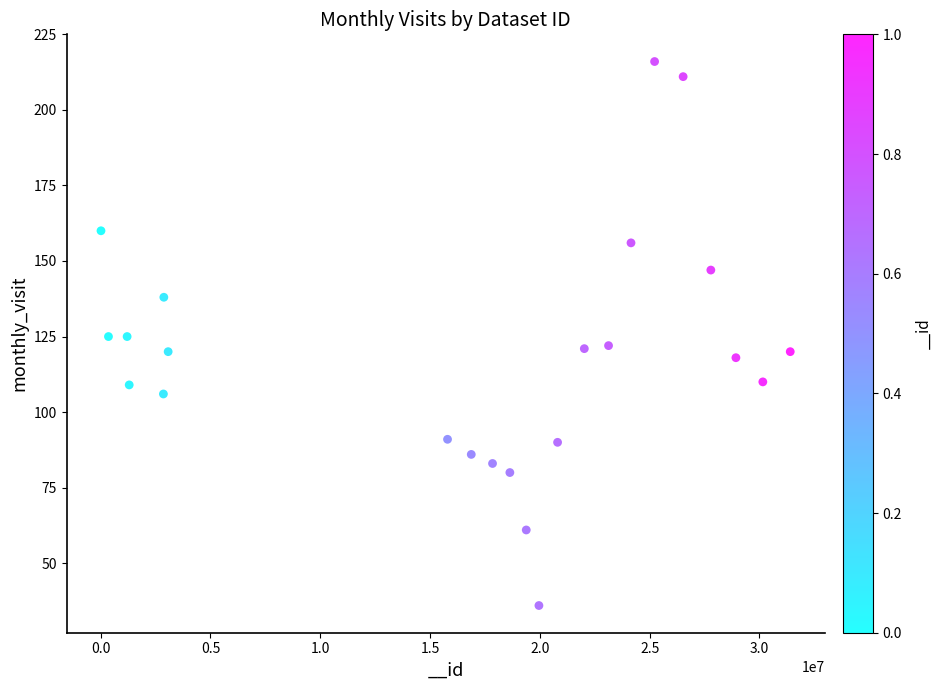

What is the range of Y values (max minus min)?

180